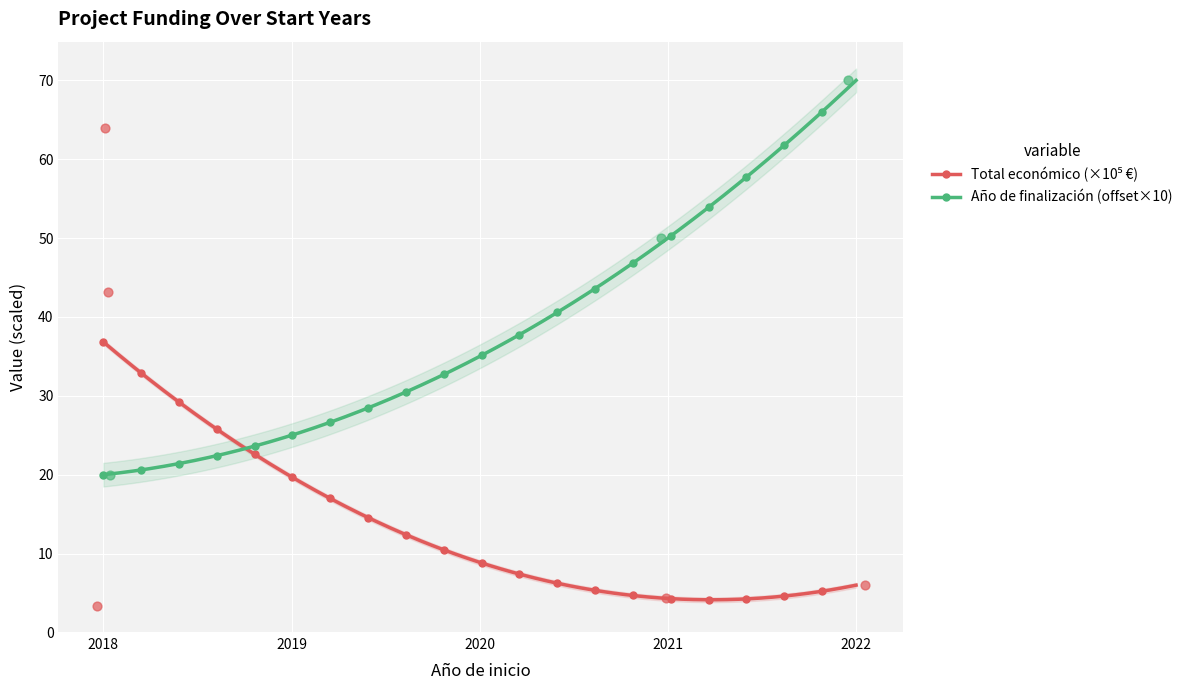

What is the lowest value of the Año de finalización (offset×10) series?

20.0